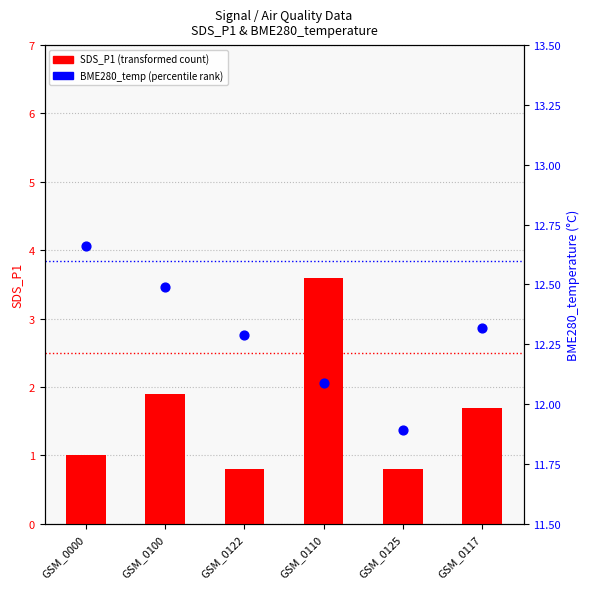

Which series has the largest Y range (max minus min)?

SDS_P1 (transformed count)